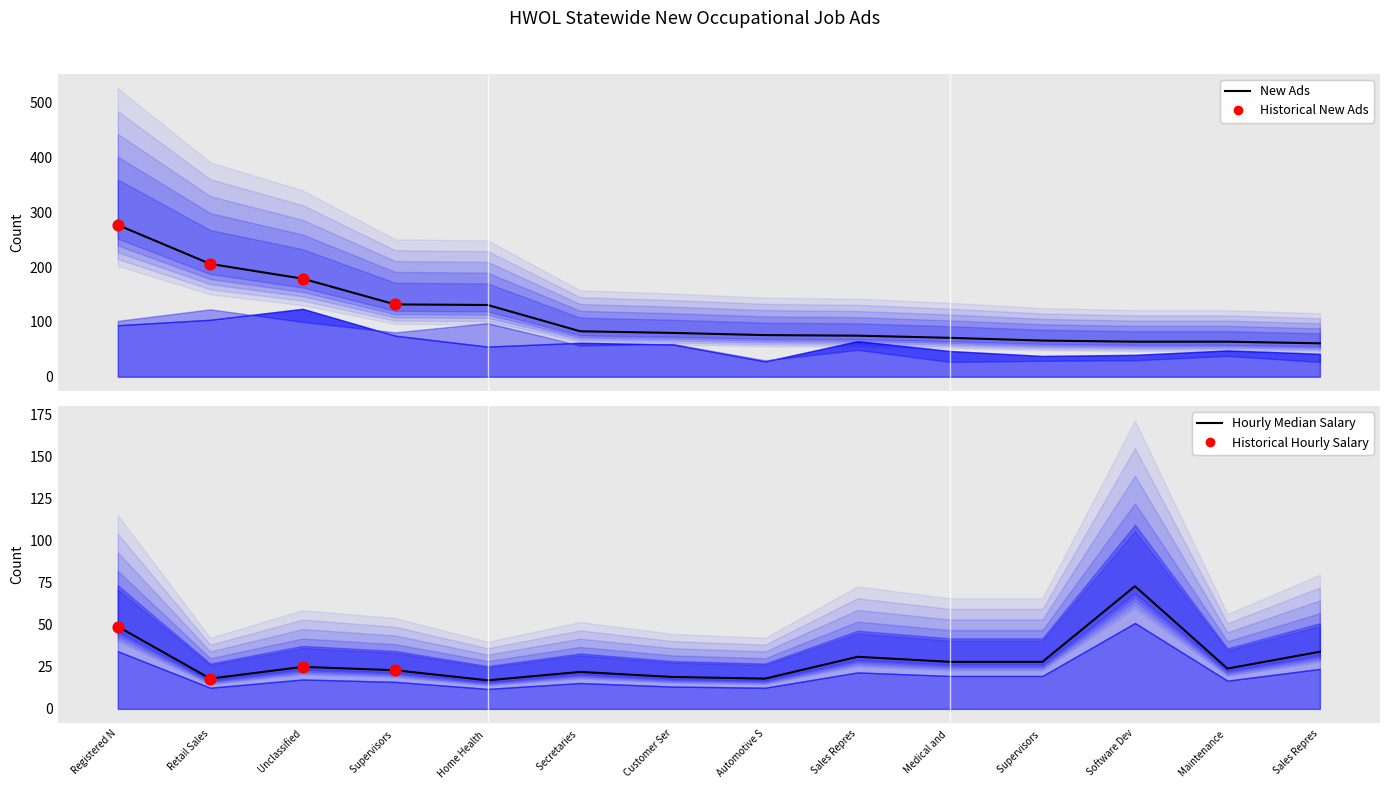

Is the value of New Ads at Retail Sales greater than the value of Hourly Median Advertised Salary at Automotive S?

Yes